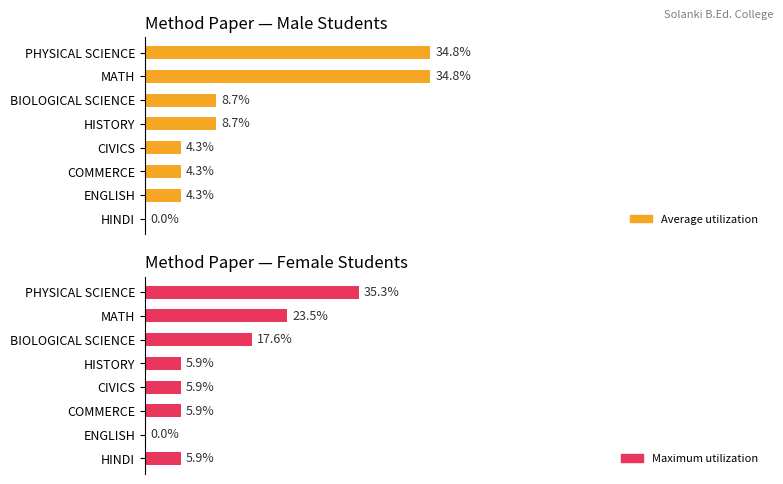

Rank the series by their average value, from lowest to highest.

Maximum utilization, Average utilization